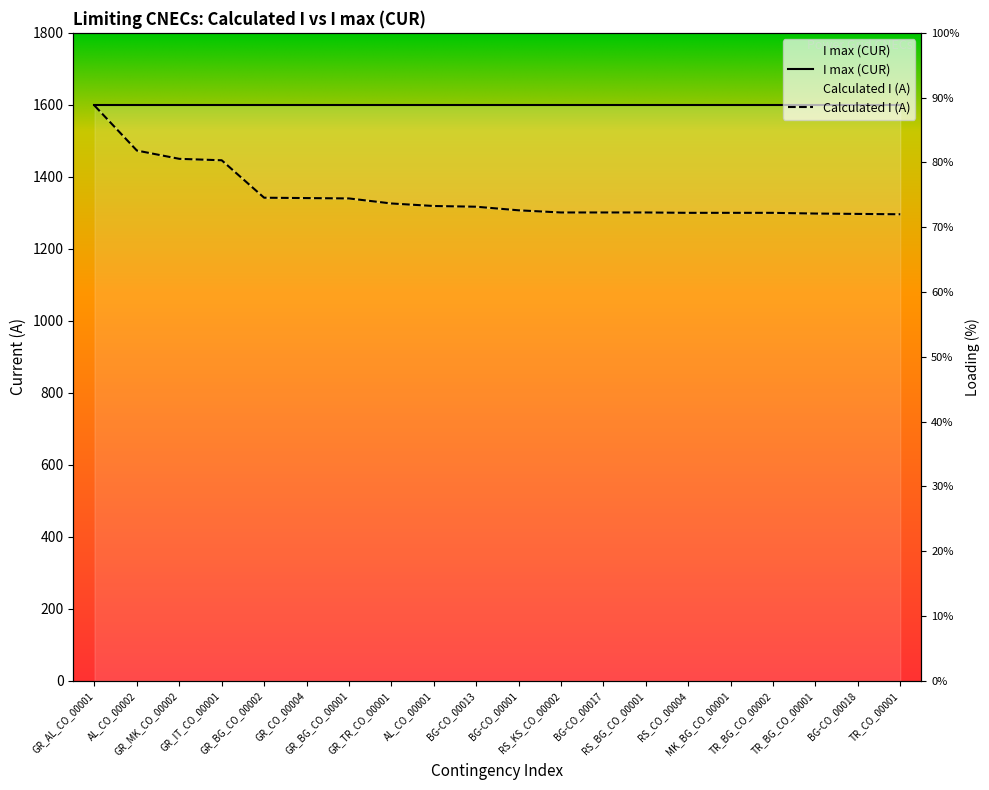

What is the value of the 3rd point from the left?

1450